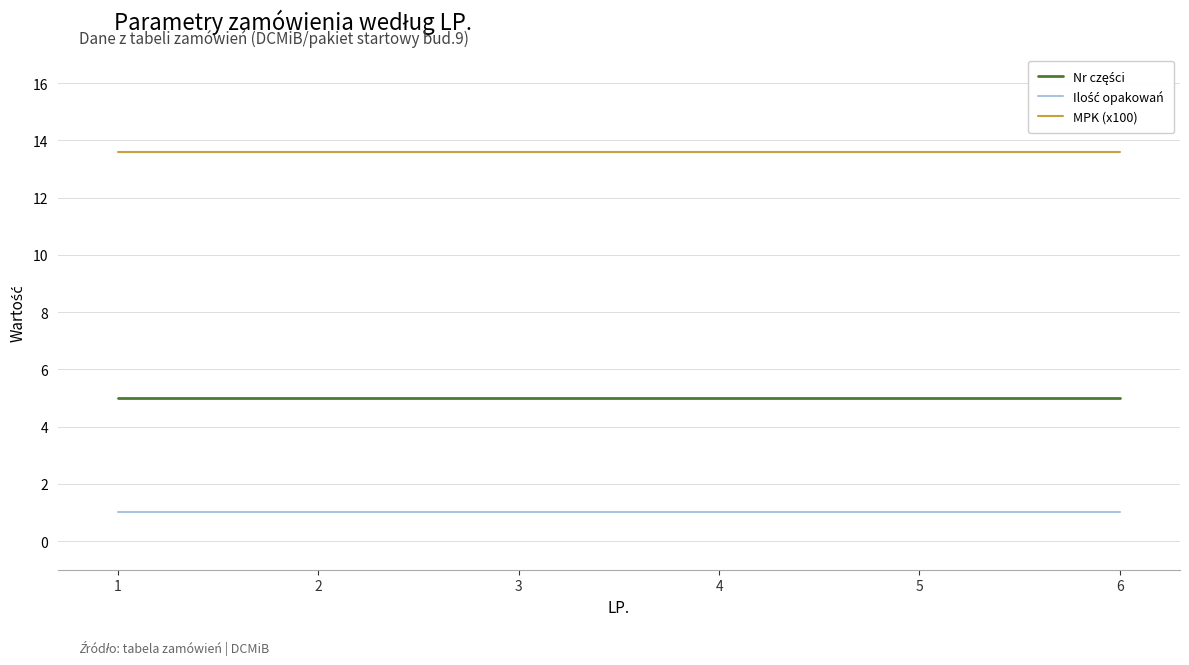

What is the greatest value displayed?

13.6